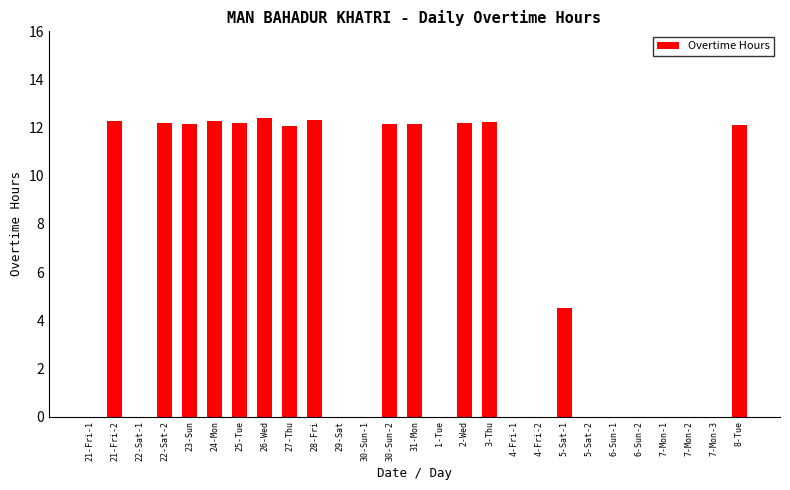

What is the greatest value displayed?

12.4